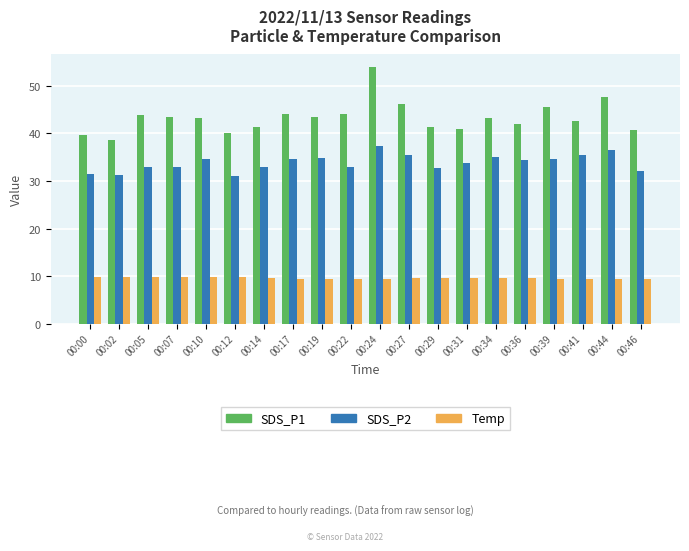

Which series has the widest spread of values?

SDS_P1